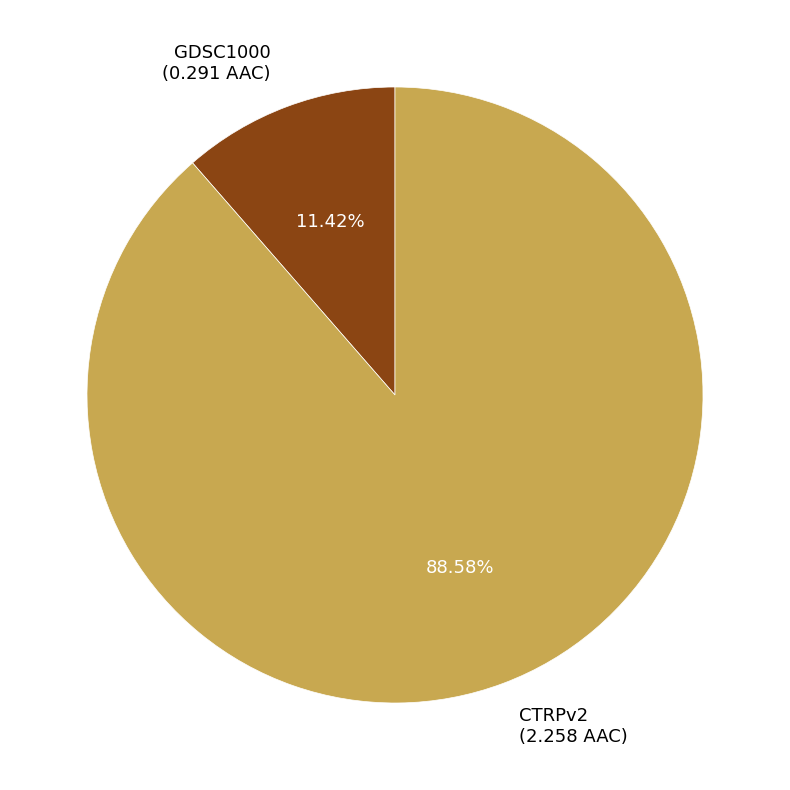

Between CTRPv2 and GDSC1000, which is larger?

CTRPv2